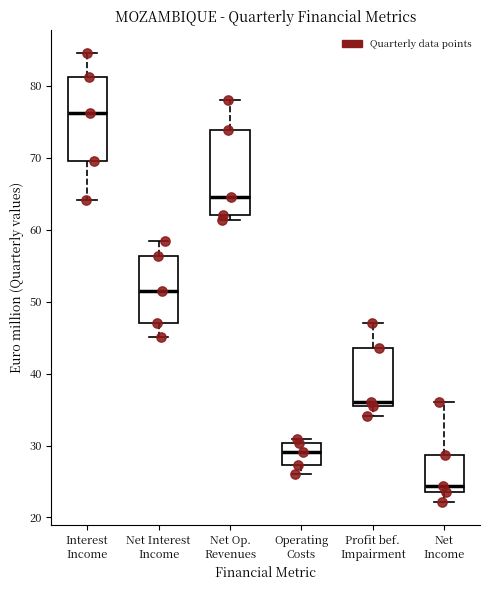

Reading left to right, transcribe this box plot: for each box, give where its median line is, the range the box spans, and where its two whiskers end, as read against the y-axis. The values are not printed on the chart, so give them approximately, as read against the axis.

Interest Income: median 76, box 70 to 81, whiskers 64 to 85
Net Interest Income: median 52, box 47 to 56, whiskers 45 to 59
Net Op. Revenues: median 65, box 62 to 74, whiskers 61 to 78
Operating Costs: median 29, box 27 to 30, whiskers 26 to 31
Profit bef. Impairment: median 36 (just above the box's lower edge), box 36 to 44, whiskers 34 to 47
Net Income: median 24 (just above the box's lower edge), box 24 to 29, whiskers 22 to 36